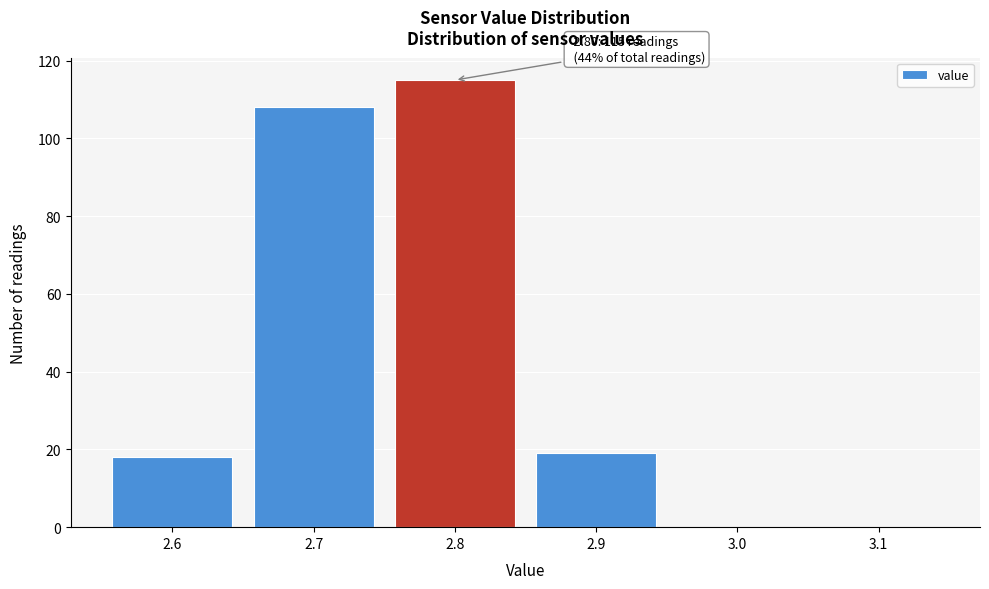

Reading left to right, transcribe all the data shown in this chart.

2.6=18	2.7=108	2.8=115	2.9=19	3.0=0	3.1=0